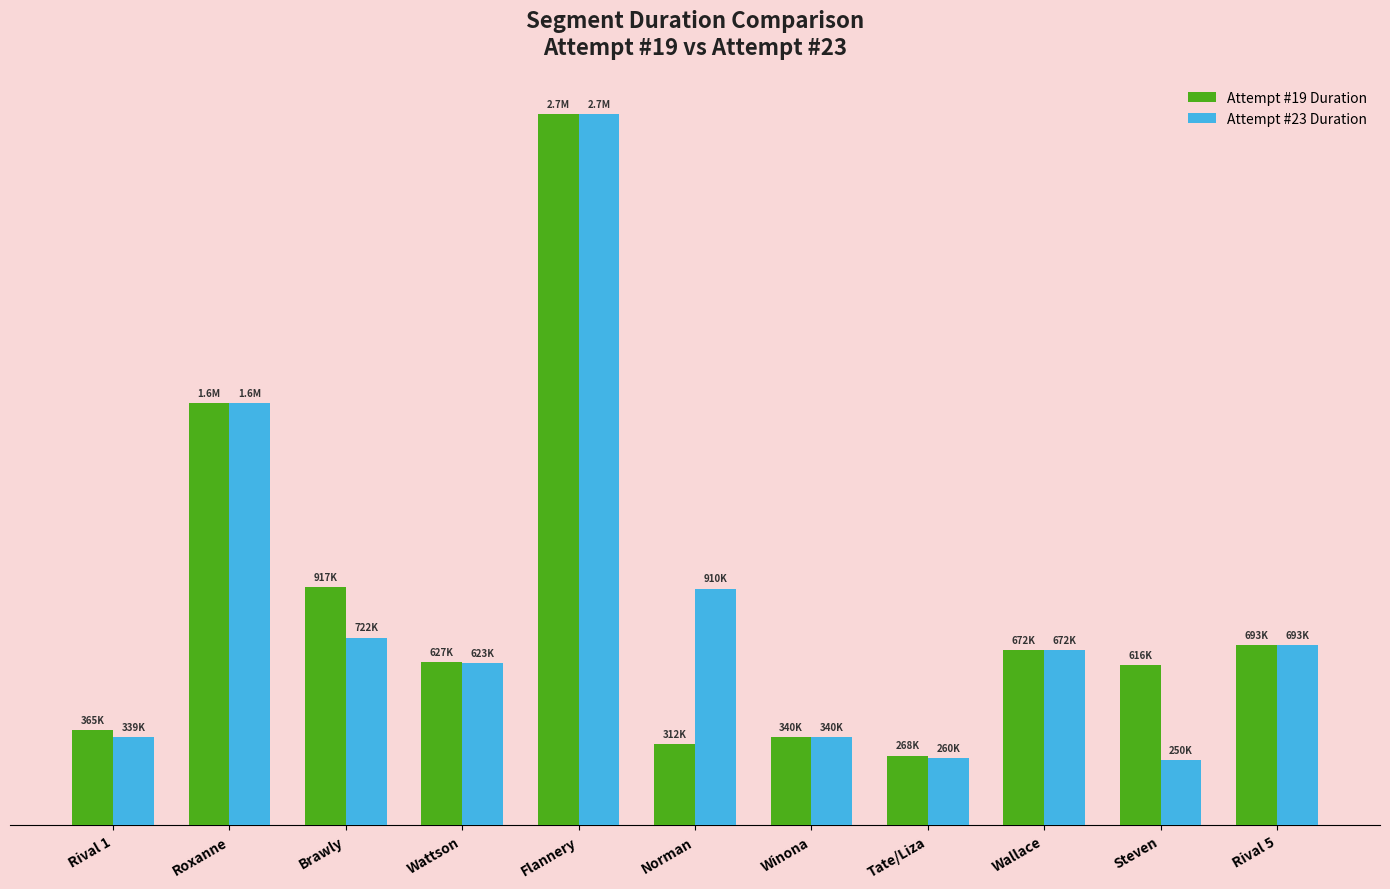

Does the chart contain stacked bars?

No